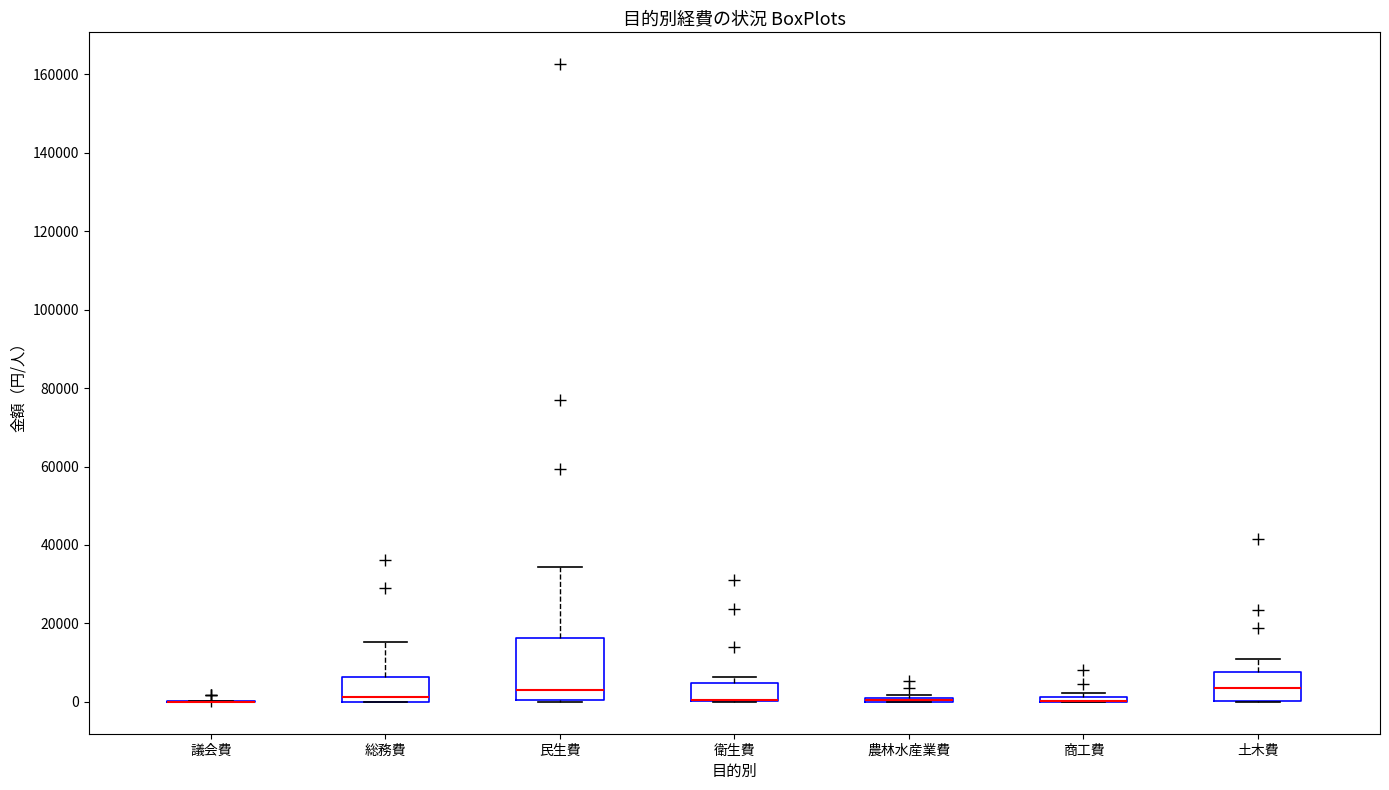

Comparing the boxes themselves (not the whiskers), which one is the tallest?

民生費